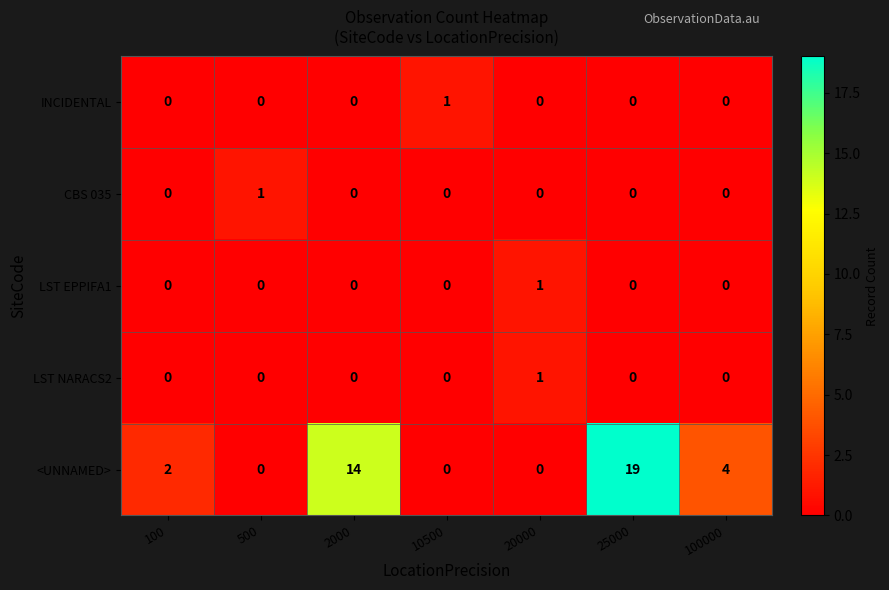

Which series has the largest range (max minus min)?

<UNNAMED>